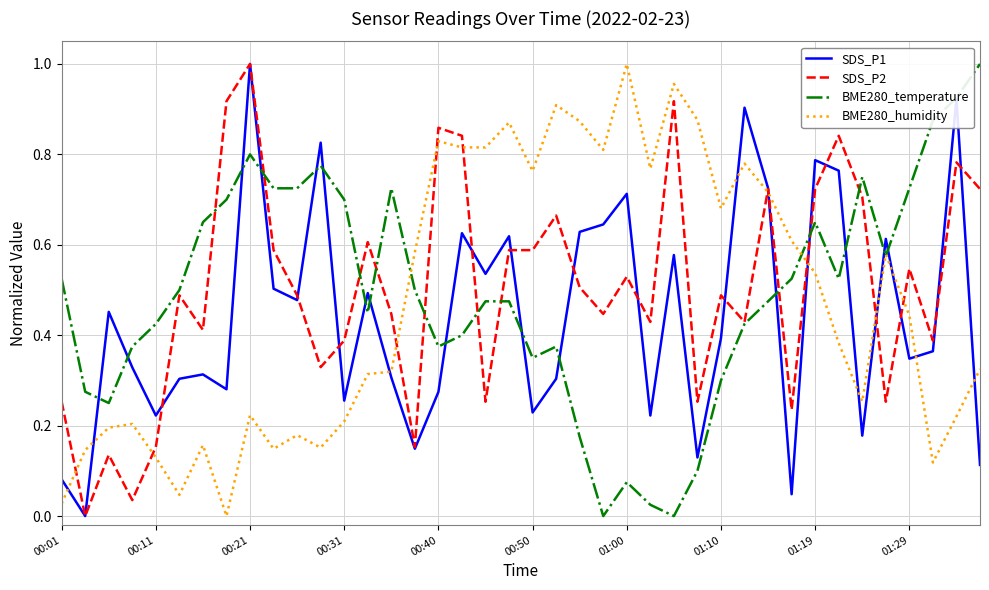

What is the value of the SDS_P1 point at the 9th from the left?

1.0